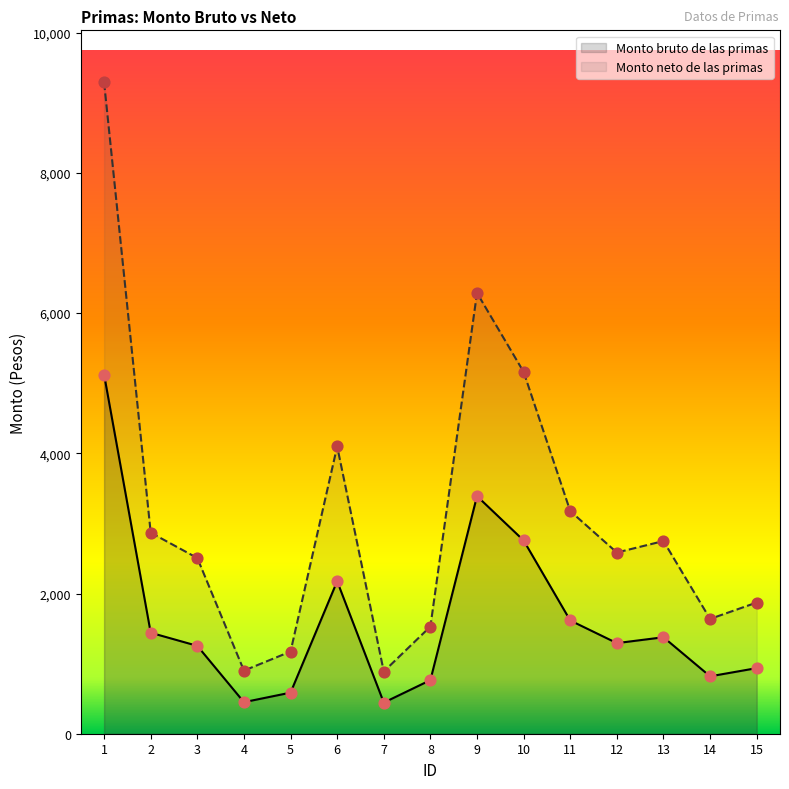

Which series has the largest Y range (max minus min)?

Monto neto de las primas